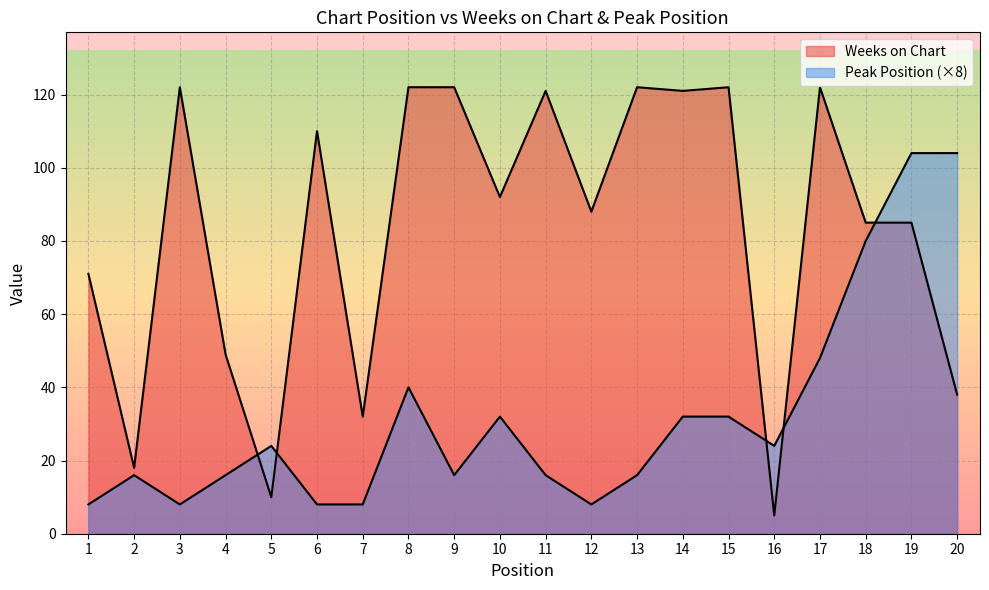

Where do Peak Position and Weeks on Chart first cross each other?

4 and 5